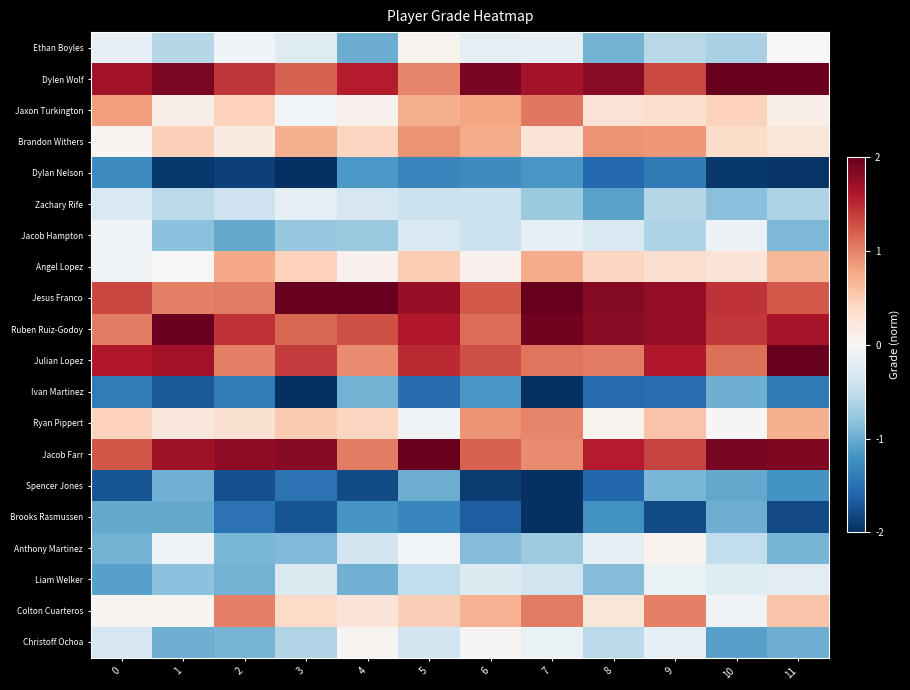

Which has a higher value, 11 or 8?

11